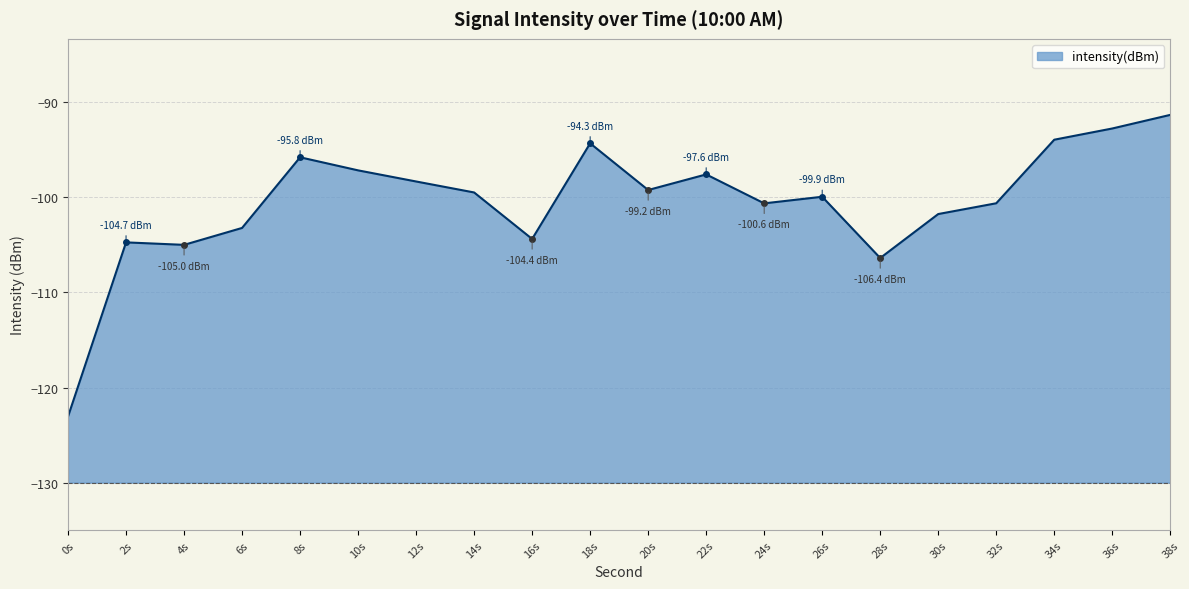

How many interior local valleys (lower than both neighbors) does the data have?

5